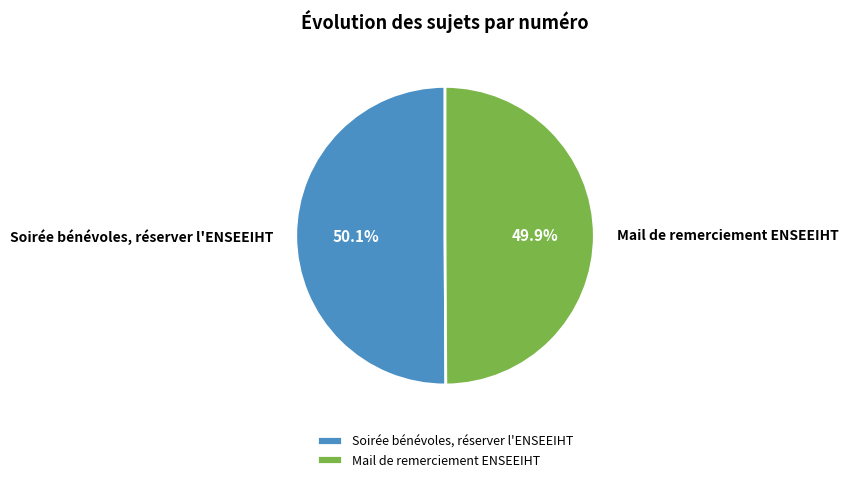

Does any single category account for the majority?

Yes